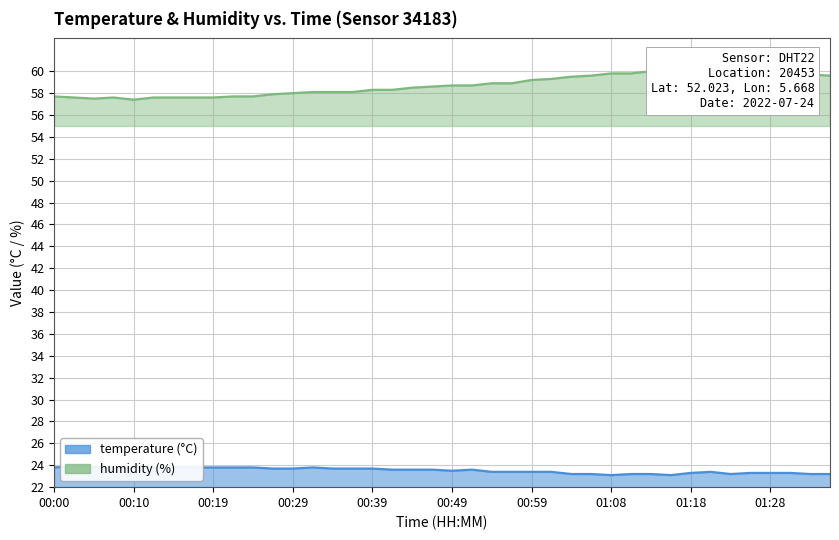

Rank the categories by humidity value from highest to lowest.

01:13, 01:16, 01:08, 01:11, 01:18, 01:20, 01:23, 01:25, 01:33, 01:06, 01:28, 01:30, 01:35, 01:03, 01:01, 00:59, 00:54, 00:56, 00:49, 00:51, 00:46, 00:44, 00:39, 00:41, 00:31, 00:34, 00:36, 00:29, 00:27, 00:00, 00:22, 00:24, 00:02, 00:07, 00:12, 00:14, 00:17, 00:19, 00:05, 00:10